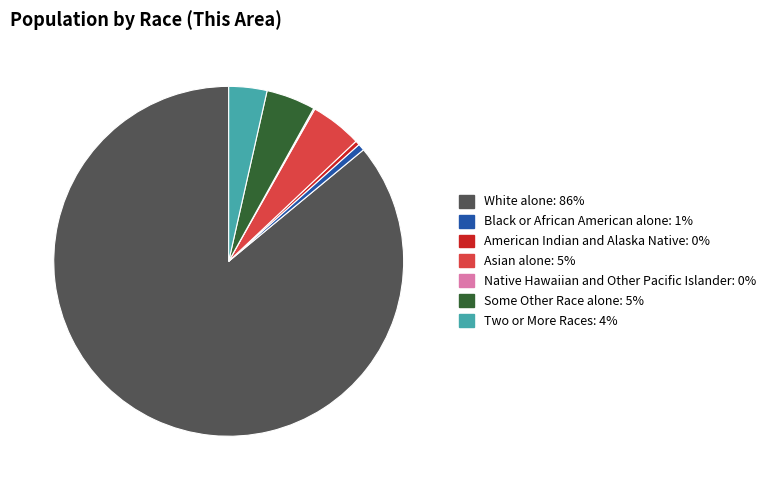

Is it true that Black or African American alone is 1% of the pie?

True